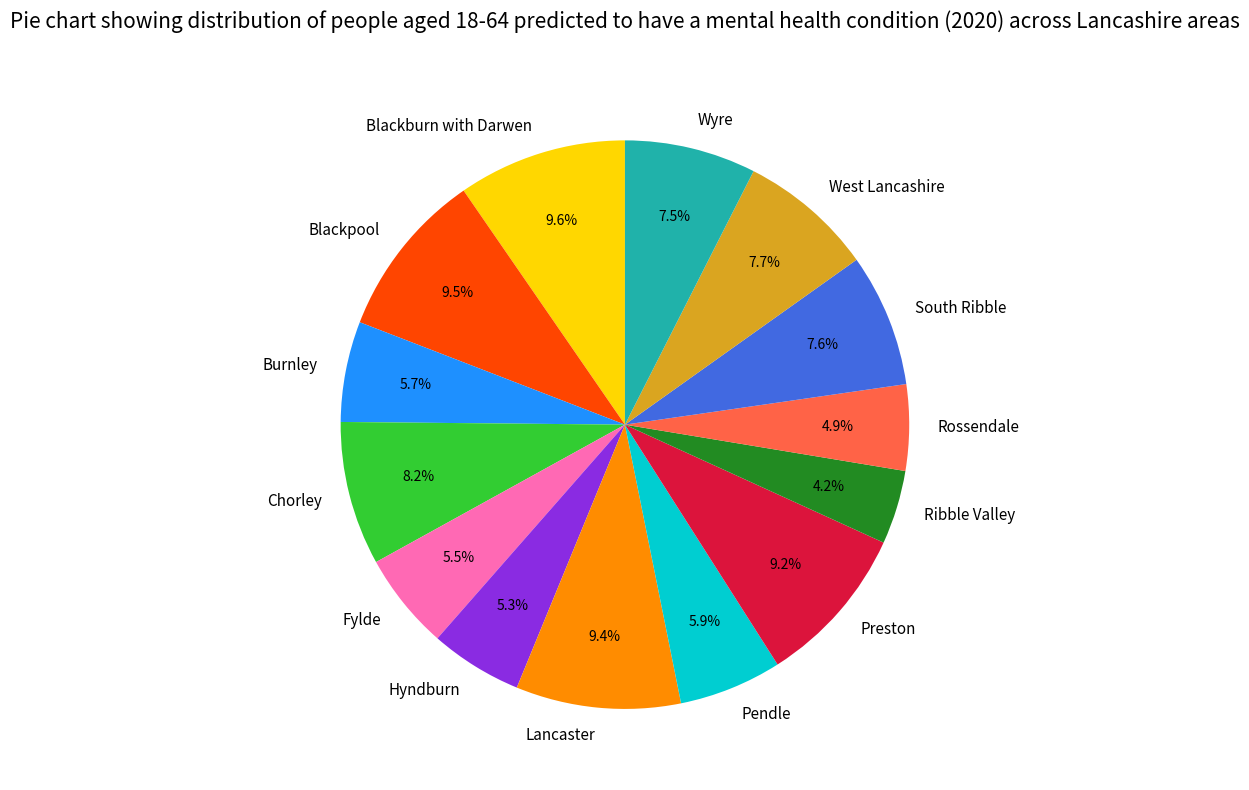

How many slices are in this pie chart?

14